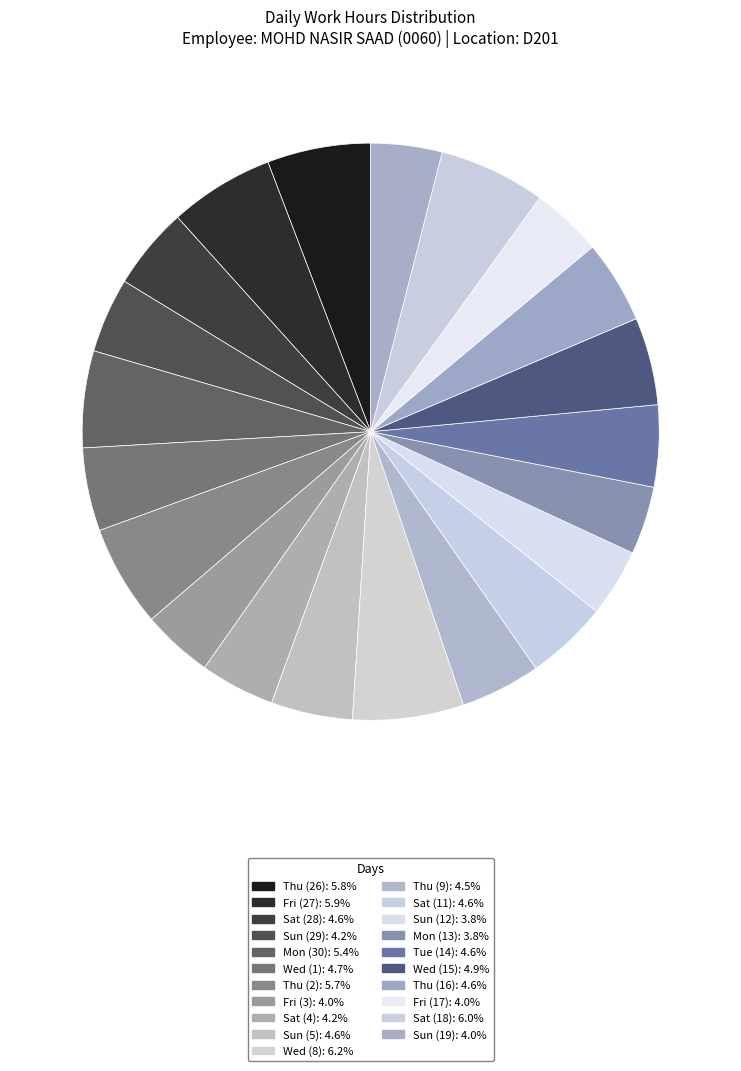

What is the total percentage of Sun (19) and Sun (29)?

8.2%